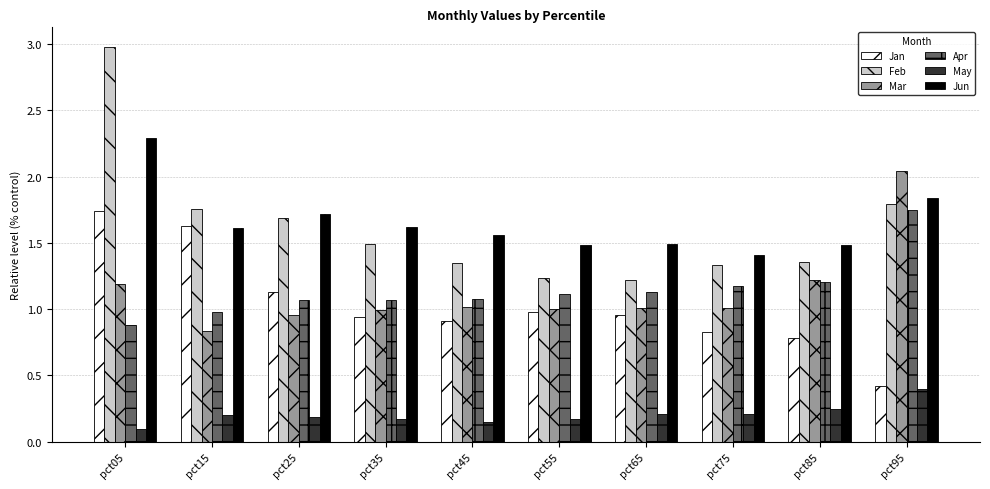

How many groups of bars are there?

10